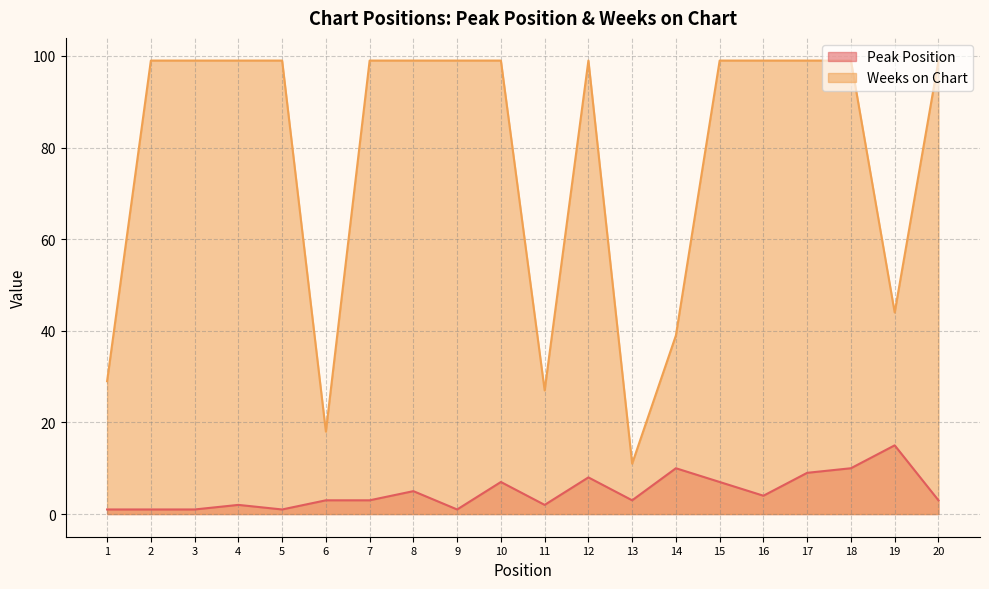

What is the difference between the second highest and minimum values in the Peak Position series?

9